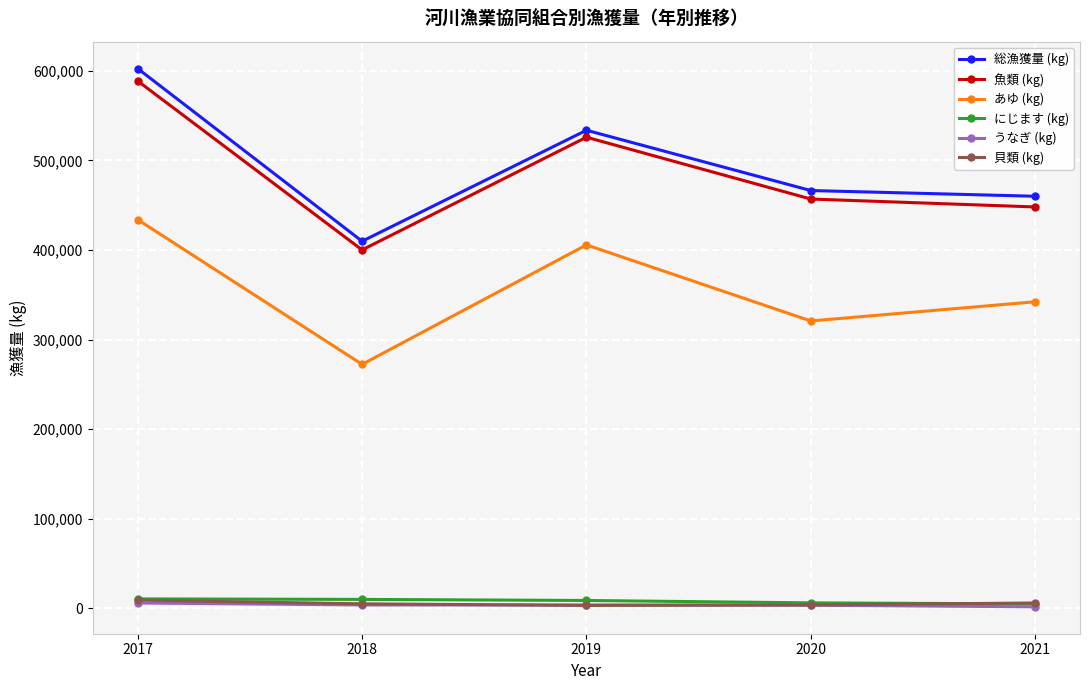

What is the difference between the maximum and minimum values in the 魚類 (kg) series?

188458